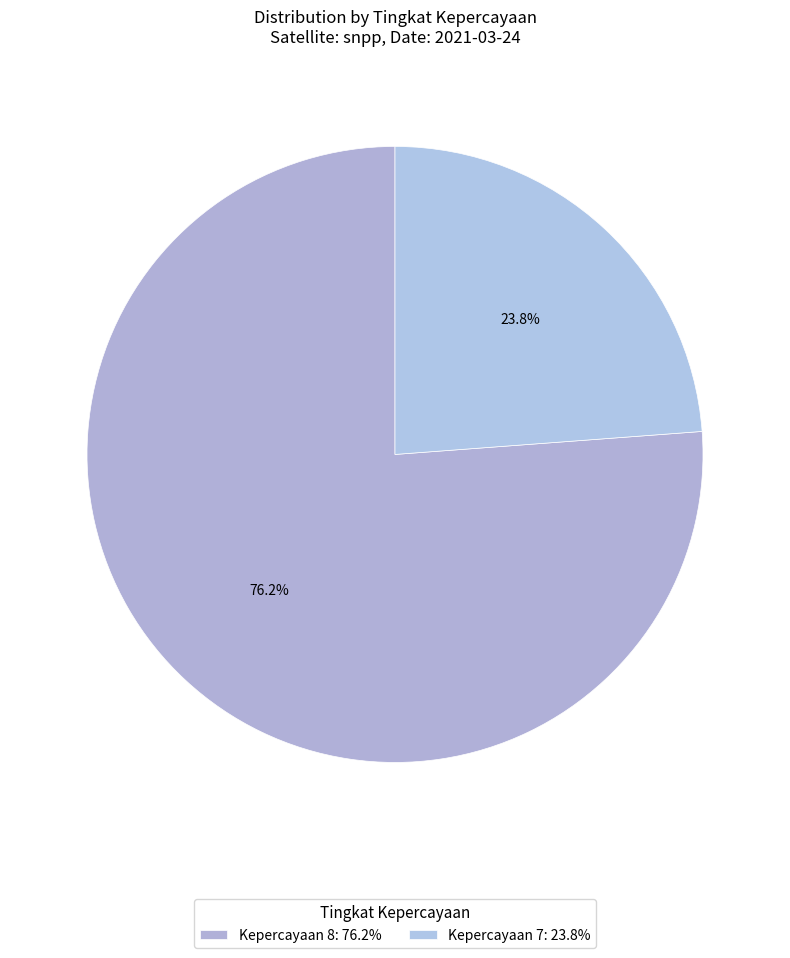

What is the largest slice in the pie chart?

8